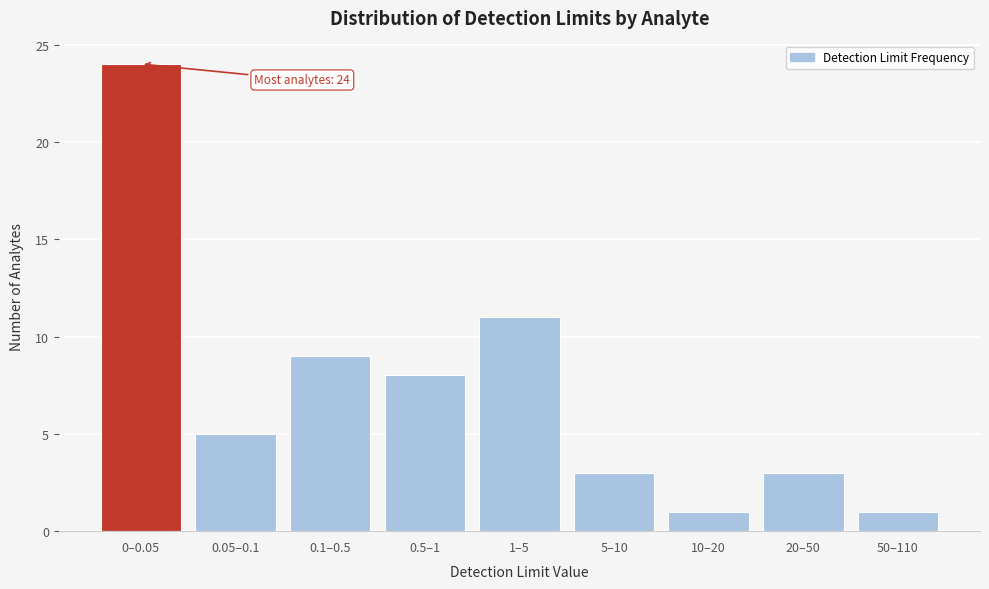

Reading left to right, extract all data points from this chart.

0–0.05=24	0.05–0.1=5	0.1–0.5=9	0.5–1=8	1–5=11	5–10=3	10–20=1	20–50=3	50–110=1